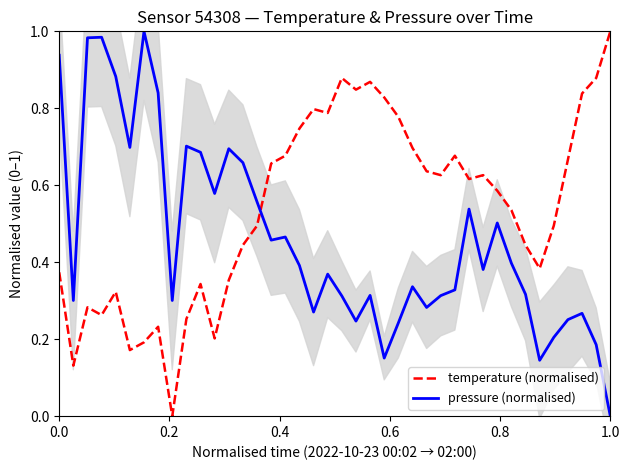

What position from the left is 1.0?

6